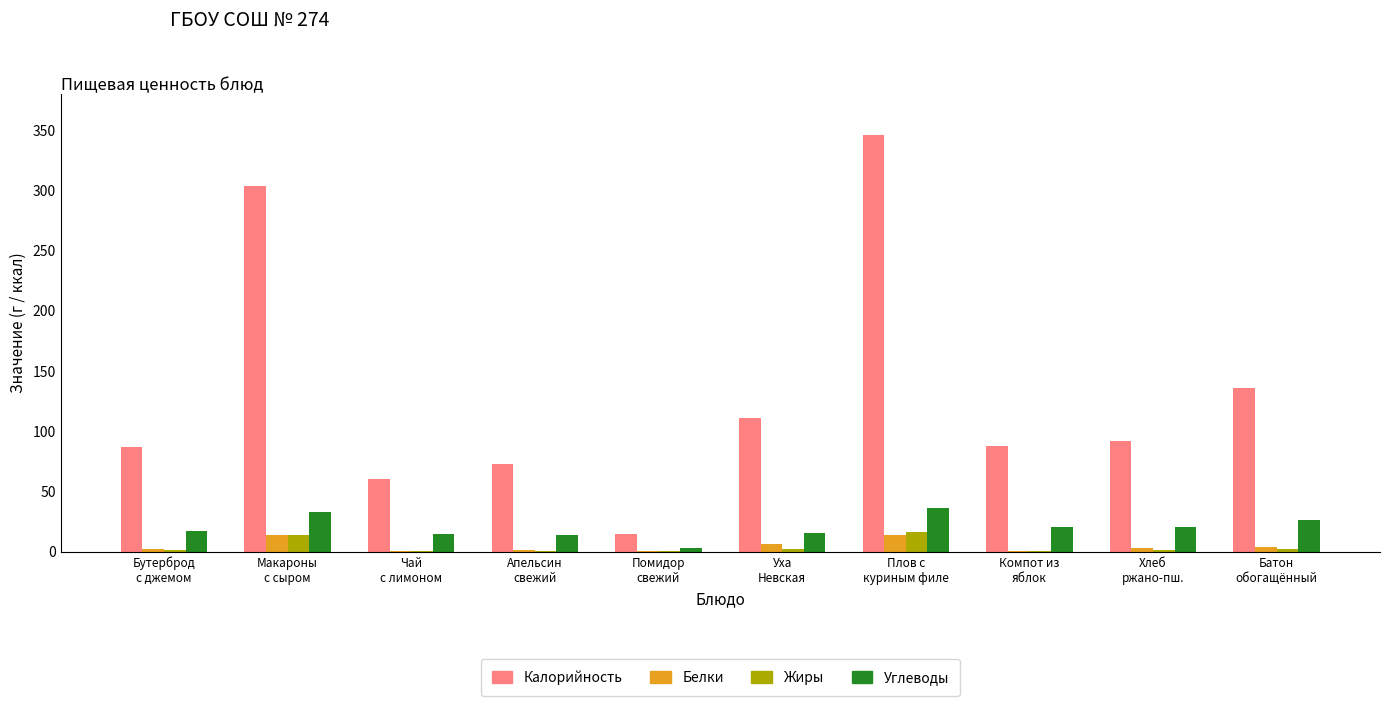

What is the greatest value displayed?

345.4